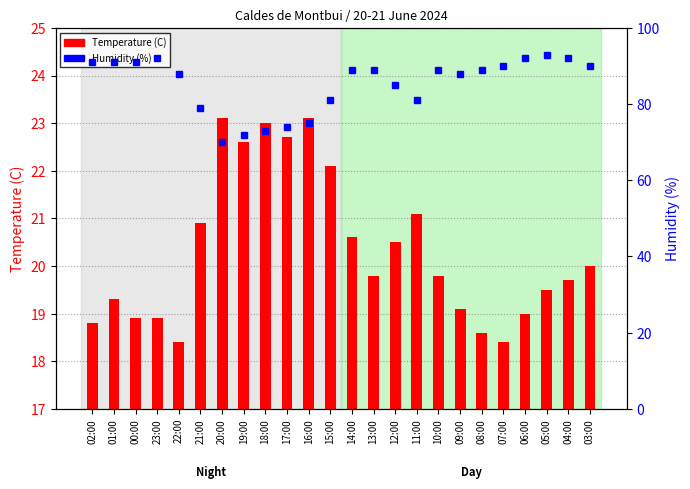

What is the spread (max minus min) of values at 17:00?

51.3